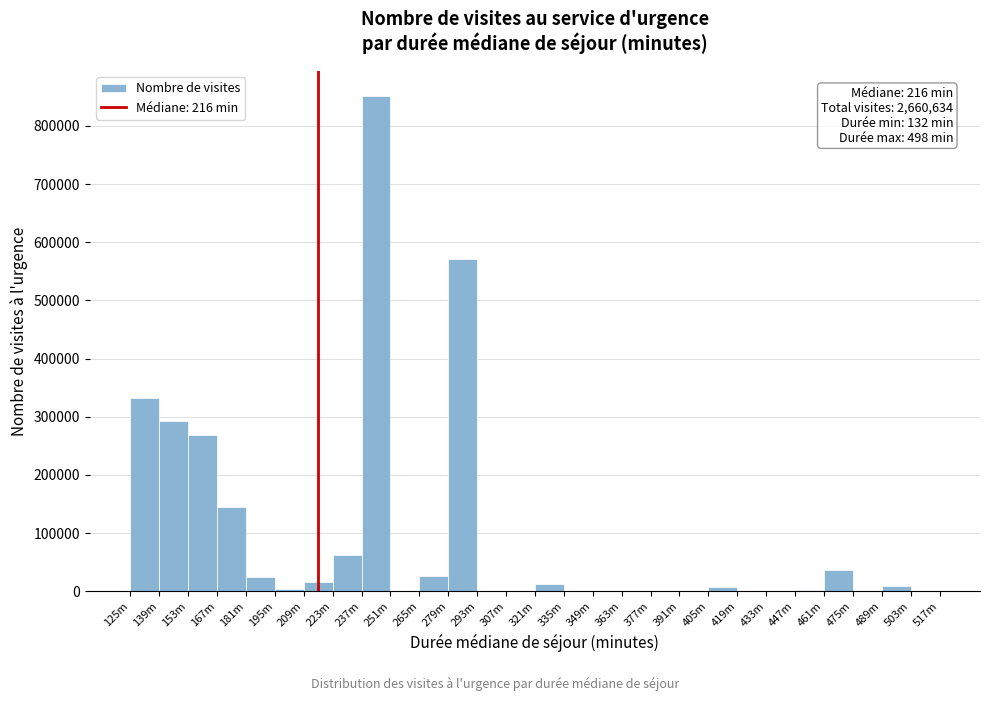

Where is the data nearest to the value 425919?

125m